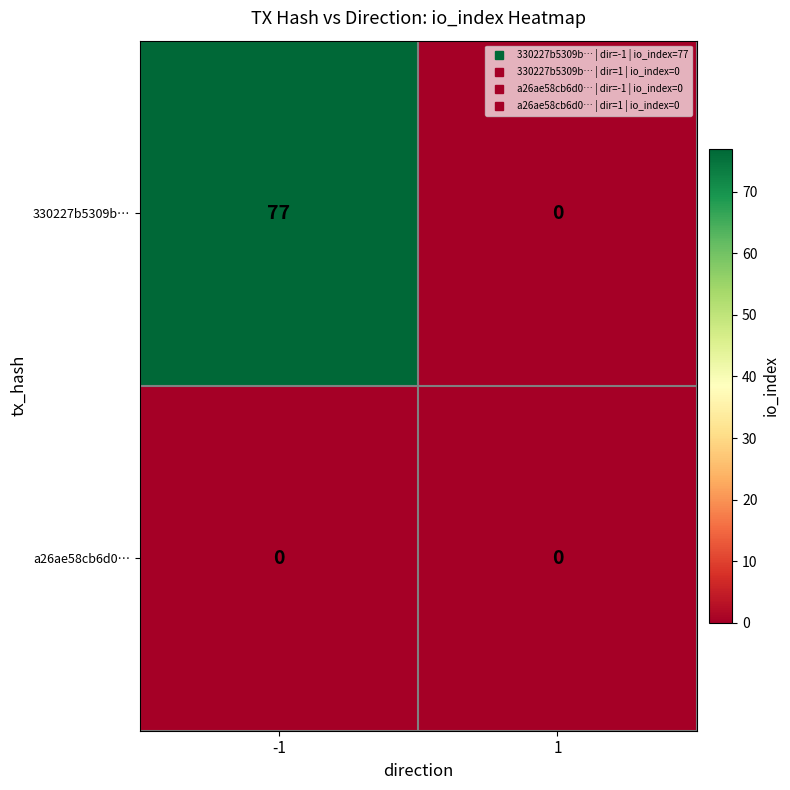

Which series changed the most between -1 and 1?

330227b5309b…